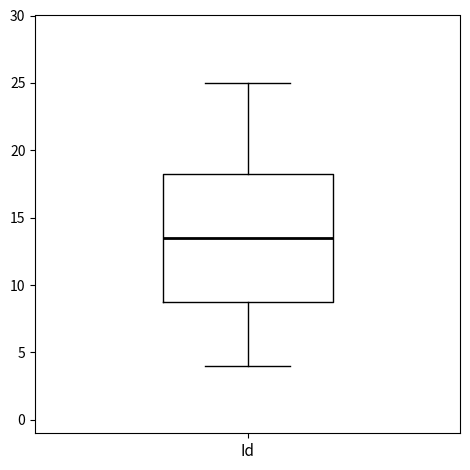

Transcribe this box plot: give where the median line is, the range the box spans, and where the two whiskers end, as read against the y-axis. The values are not printed on the chart, so give them approximately, as read against the axis.

median 13.5, box 9.0 to 18.5, whiskers 4.0 to 25.0